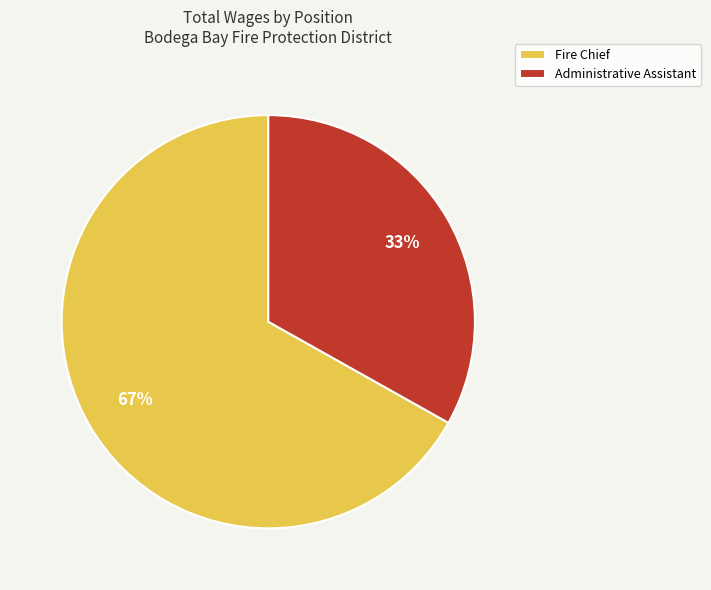

To the nearest percent, what is the difference between the largest and smallest slice percentages?

34%